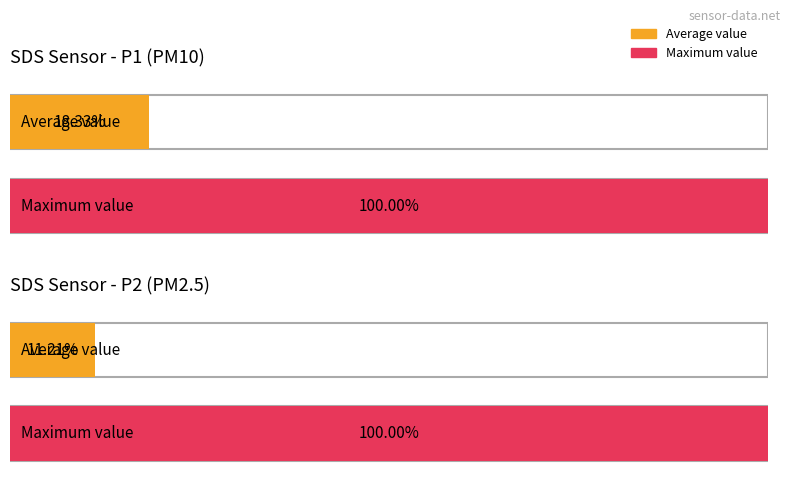

What is the lowest value of the SDS_P1 series?

0.2